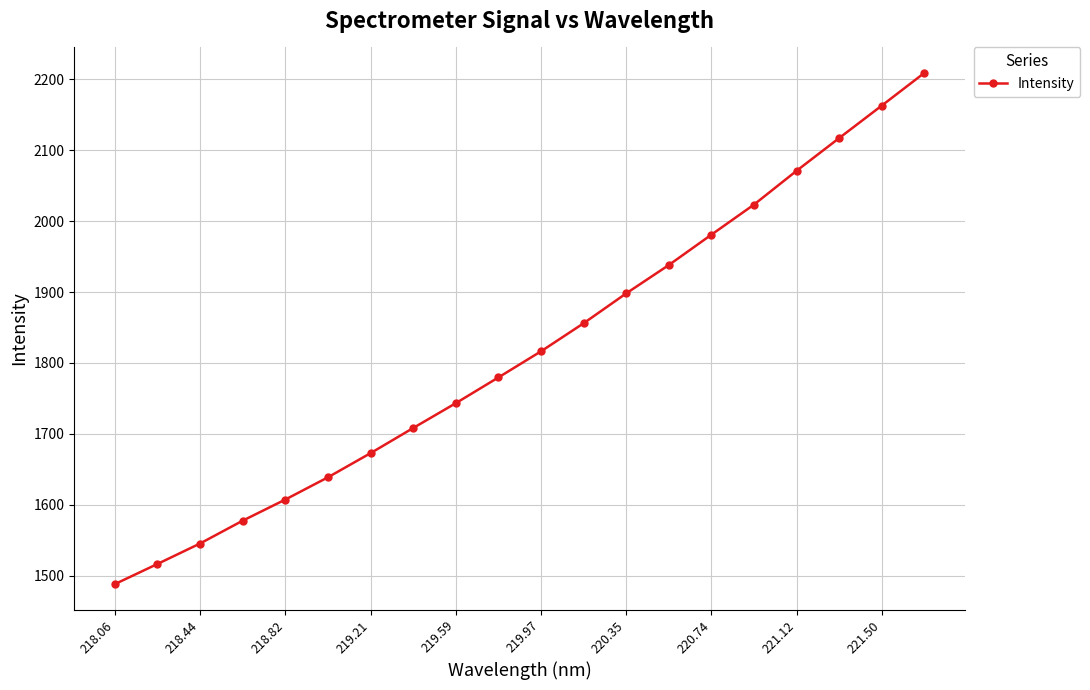

What is the smallest value displayed?

1488.3